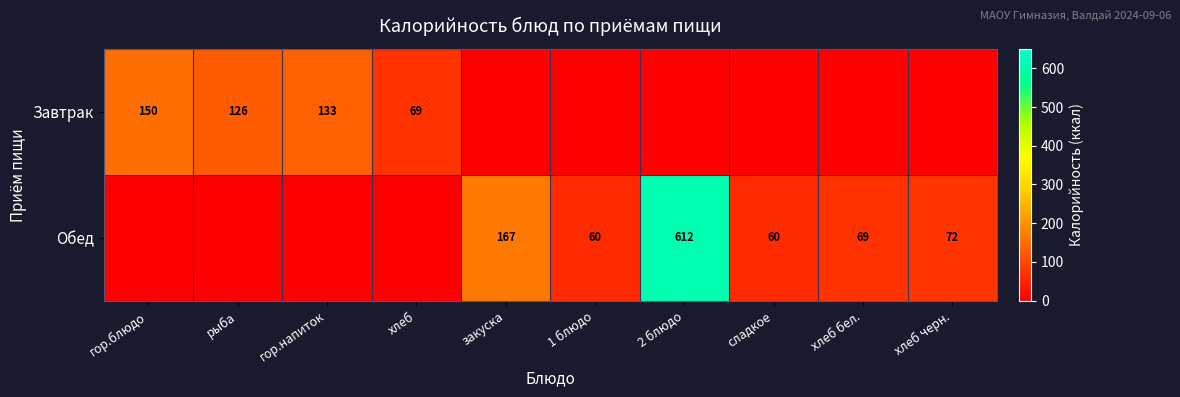

Is the value of Обед at хлеб черн. greater than the value of Завтрак at гор.напиток?

No